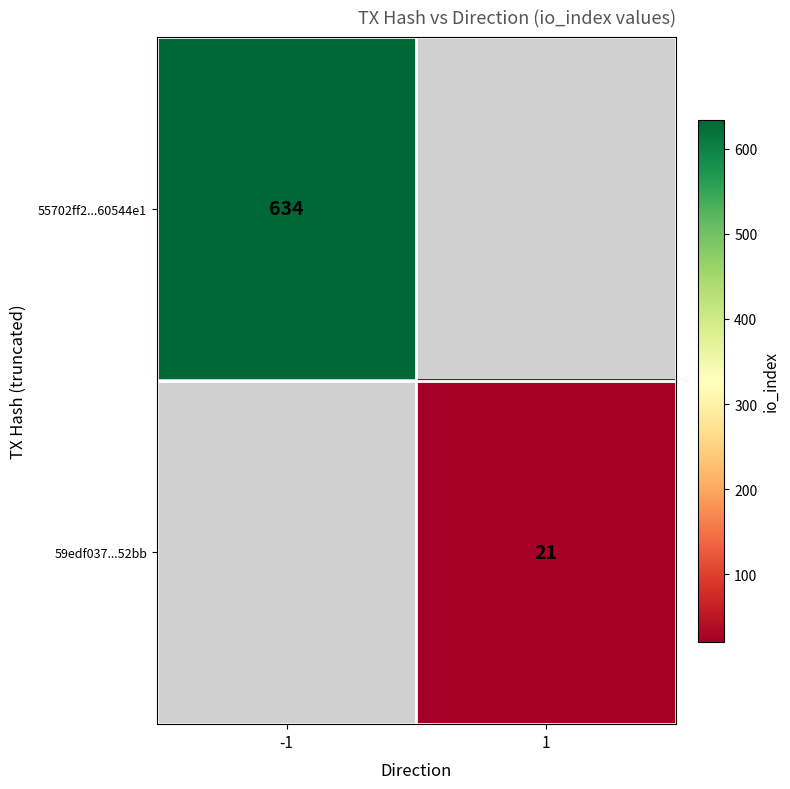

The 55702ff2...60544e1 series shows 1088 at -1. True or false?

False